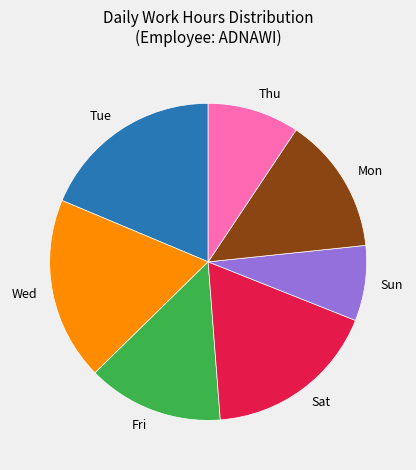

How many slices are in this pie chart?

7